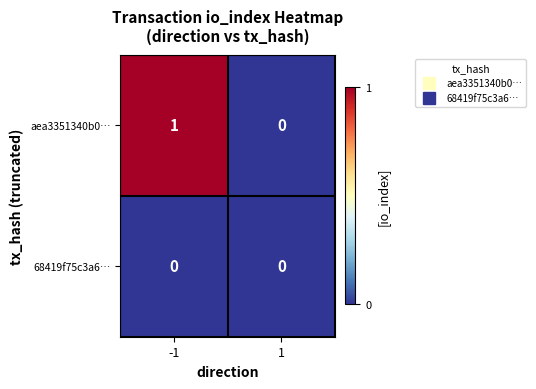

The 68419f75c3a6… series shows 0 at 1. True or false?

True